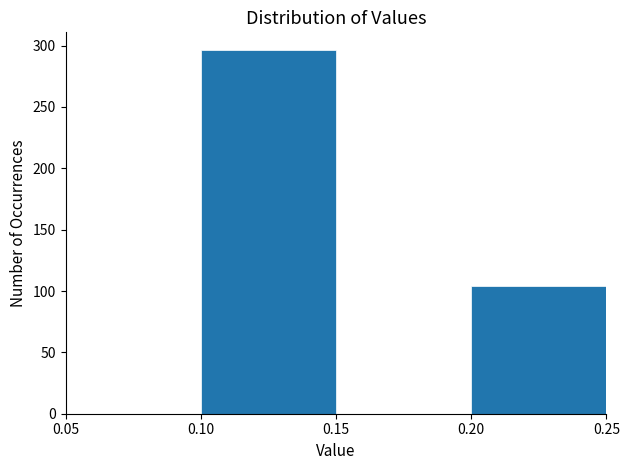

Reading left to right, transcribe this chart: for each bar, give the range it covers on the x-axis and its height. The values are not printed on the chart, so give them approximately, as read against the axis.

0.05 to 0.10: 0
0.10 to 0.15: 295
0.15 to 0.20: 0
0.20 to 0.25: 105